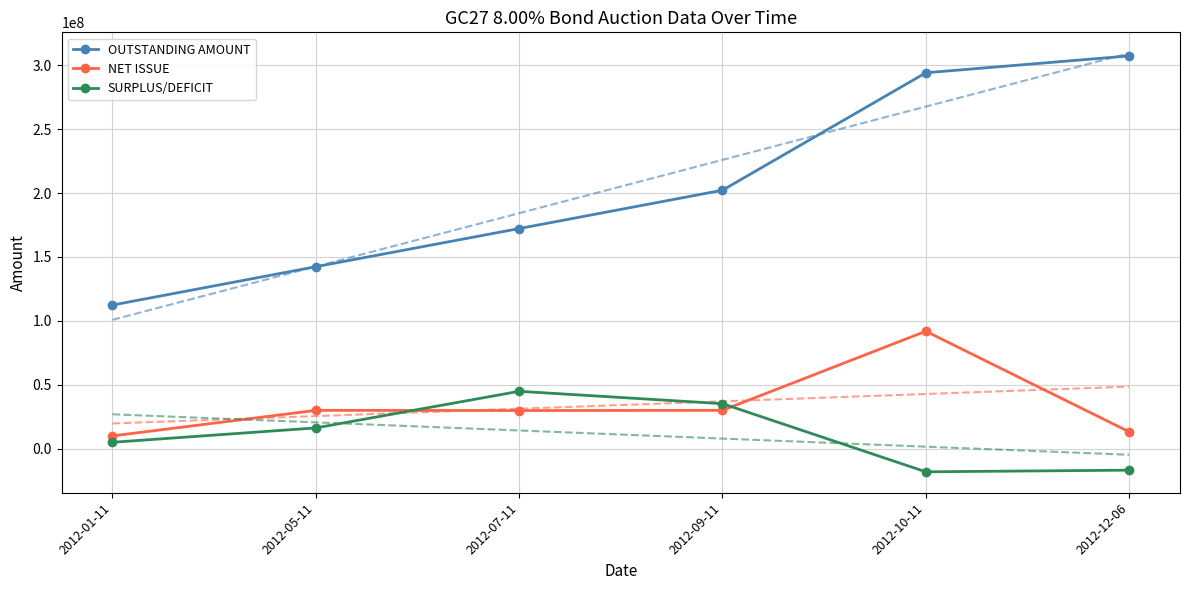

What is the value of the OUTSTANDING AMOUNT point at the 6th from the left?

307350000